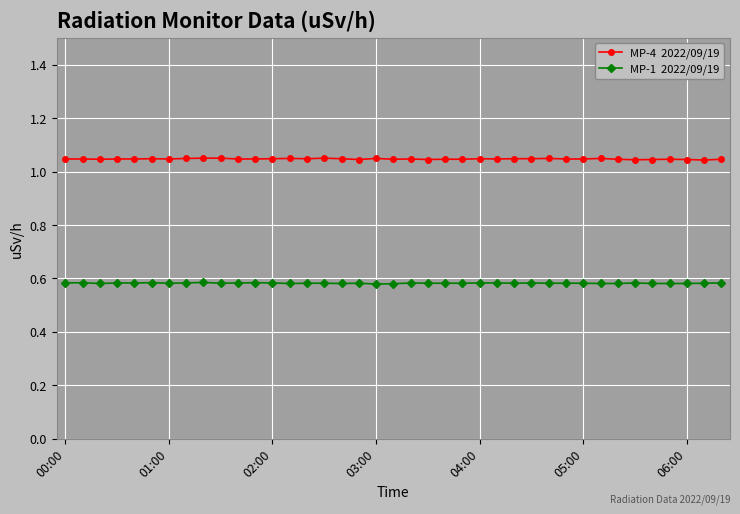

How many lines are shown in the chart?

2